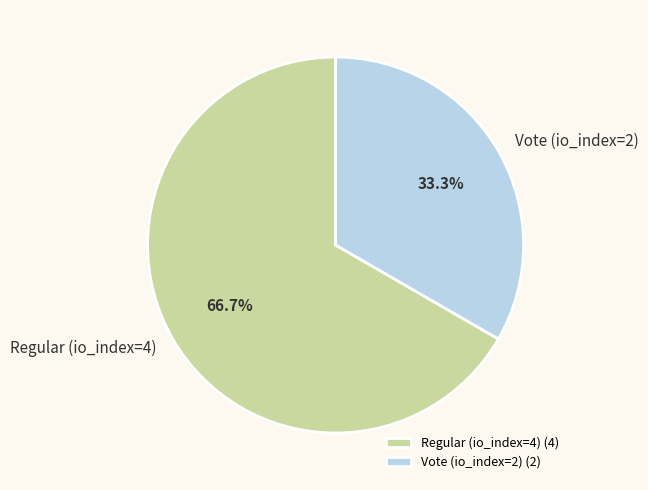

What is the largest slice in the pie chart?

Regular (io_index=4)